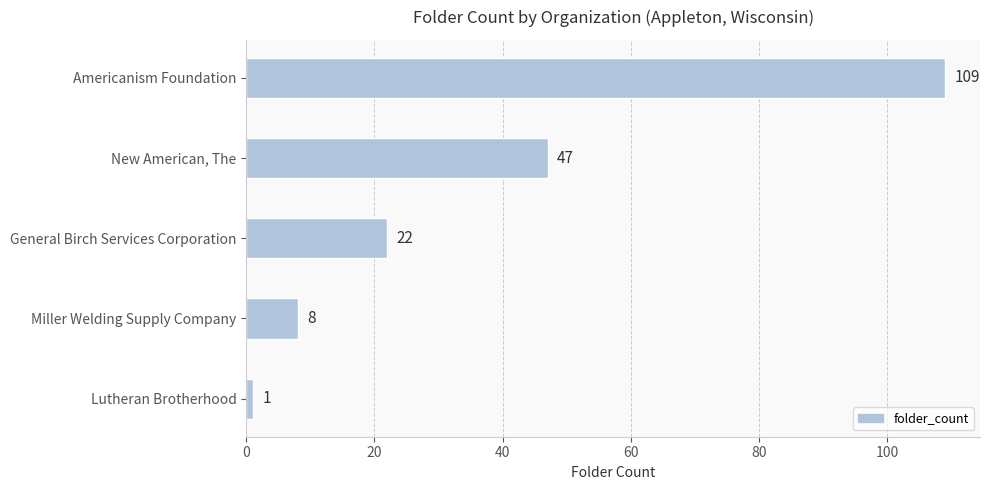

How many data points does each series have?

5